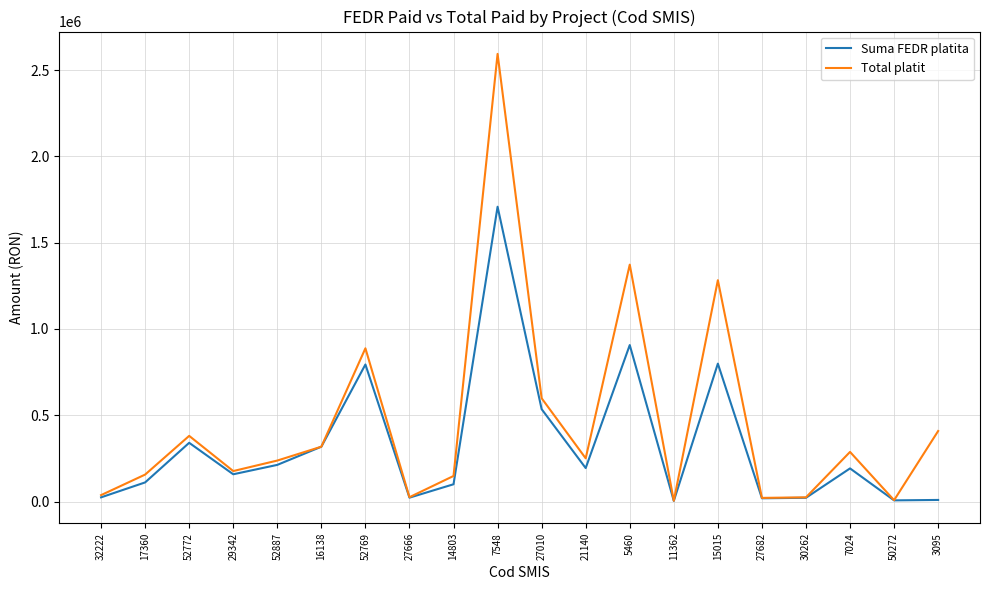

What is the maximum value shown in the chart?

2594140.3